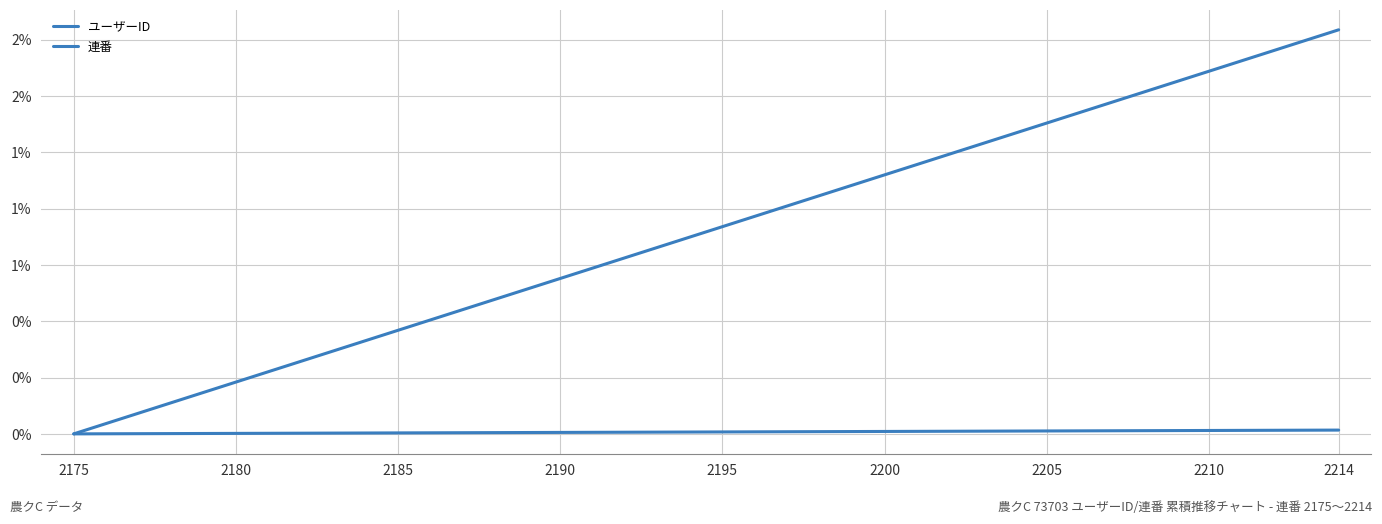

What is the sum of all ユーザーID values?

0.1